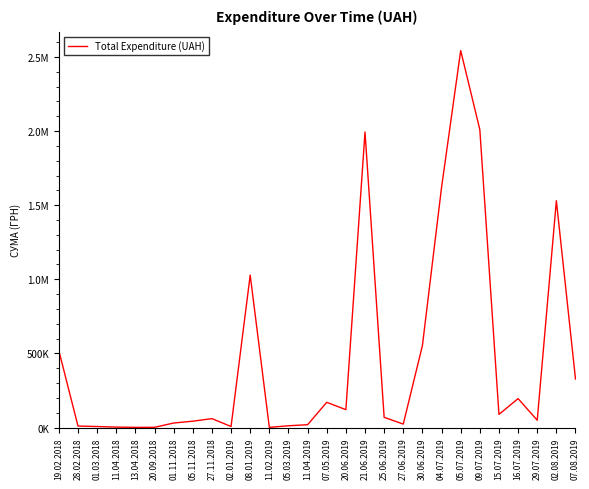

What is the difference between the maximum and minimum values?

2541944.1